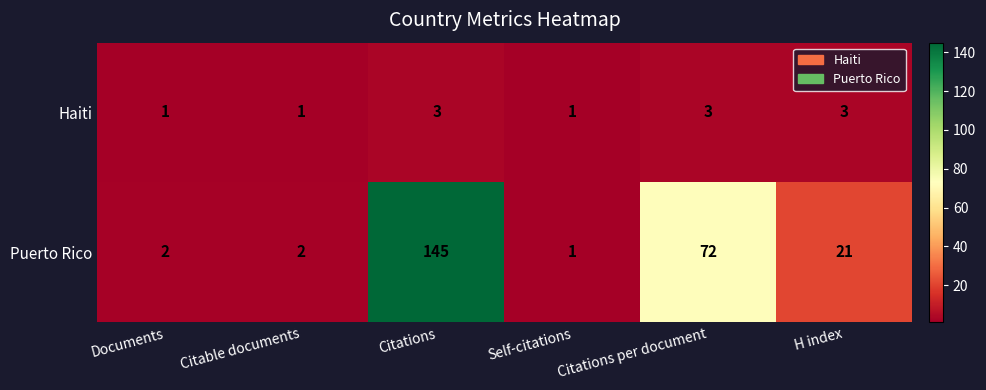

The Puerto Rico series shows 1 at Self-citations. True or false?

True